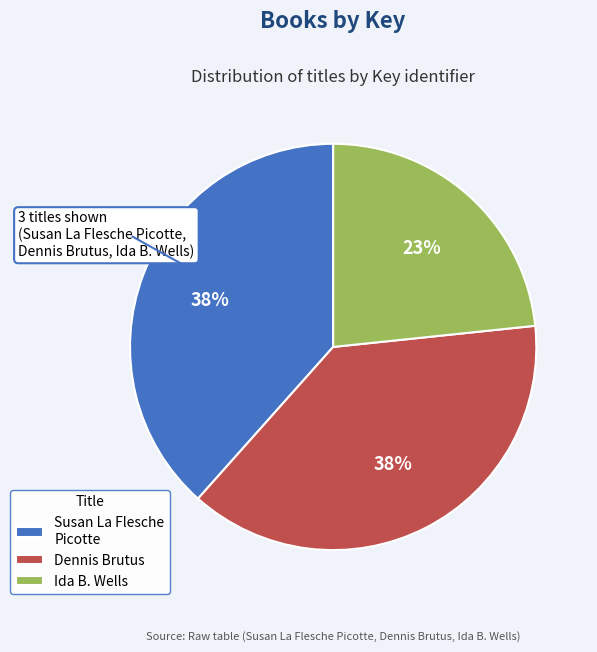

Is there any slice that represents more than half of the pie?

No